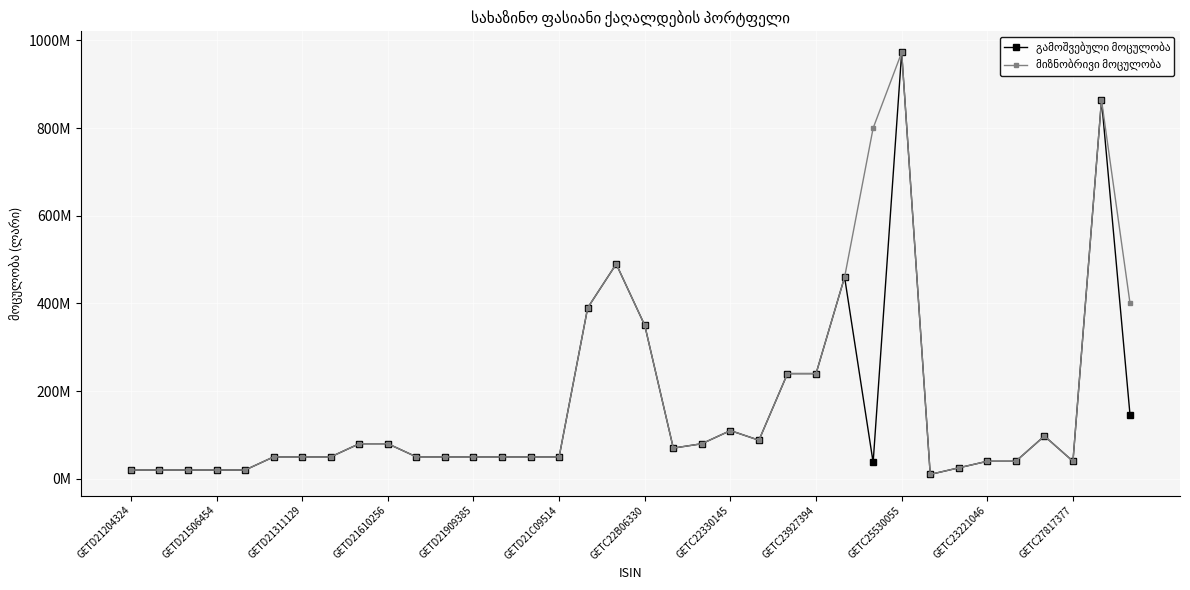

At which category is the sum across all series the highest?

GETC25530055